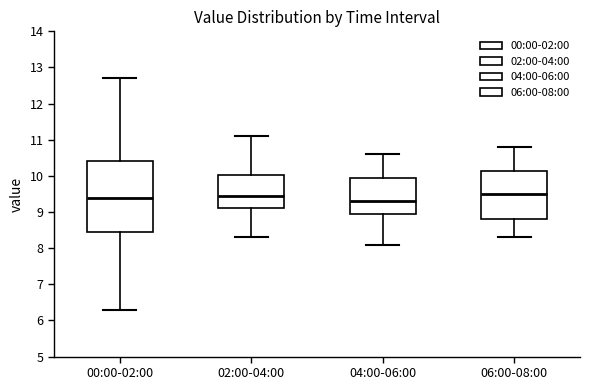

Reading left to right, transcribe this box plot: for each box, give where its median line is, the range the box spans, and where its two whiskers end, as read against the y-axis. The values are not printed on the chart, so give them approximately, as read against the axis.

00:00-02:00: median 9.4, box 8.5 to 10.4, whiskers 6.3 to 12.7
02:00-04:00: median 9.5, box 9.1 to 10.0, whiskers 8.3 to 11.1
04:00-06:00: median 9.3, box 9.0 to 10.0, whiskers 8.1 to 10.6
06:00-08:00: median 9.5, box 8.8 to 10.1, whiskers 8.3 to 10.8